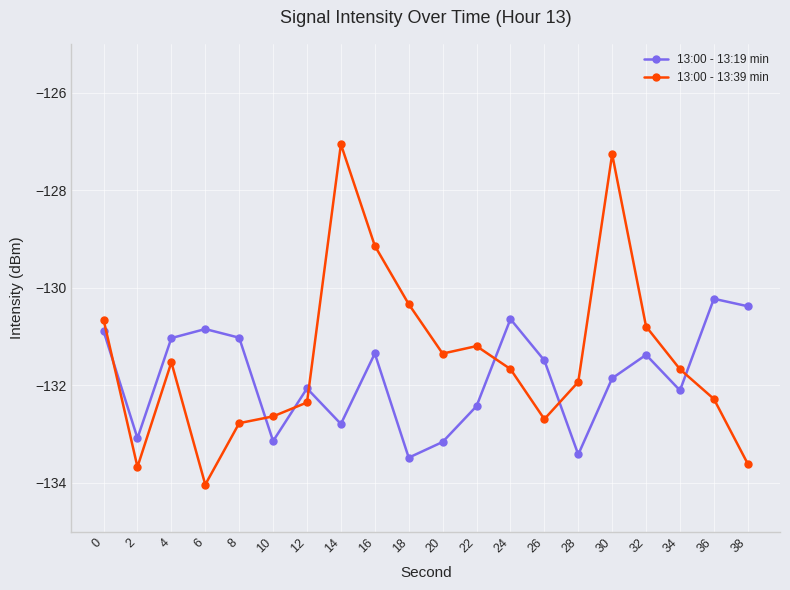

How many times do 13:00 - 13:19 min and 13:00 - 13:39 min cross each other?

7